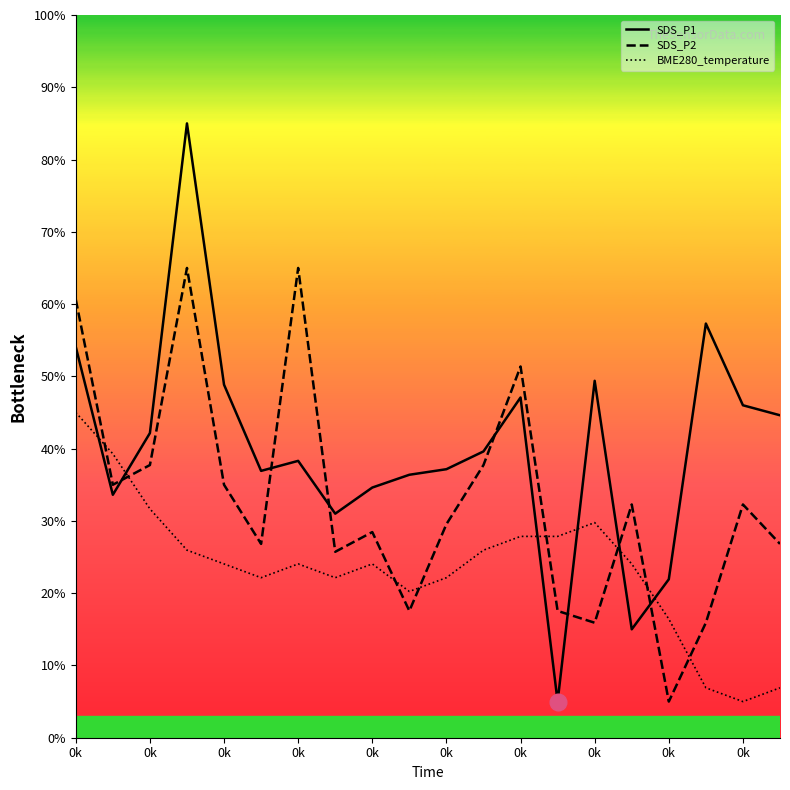

What is the minimum value for SDS_P1?

5.0